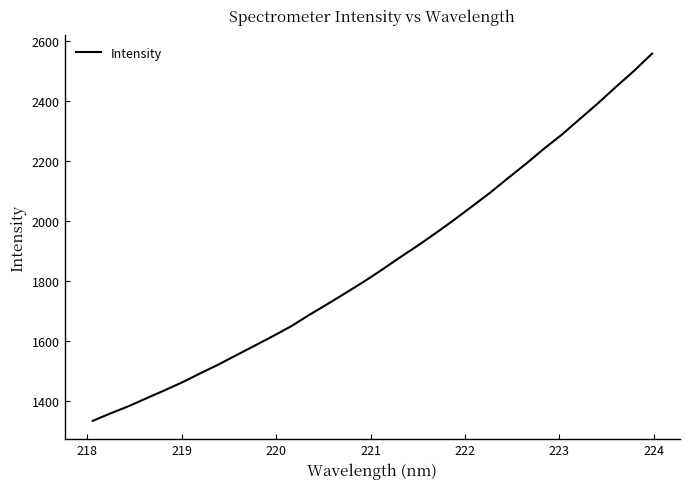

What is the average value?

1863.4